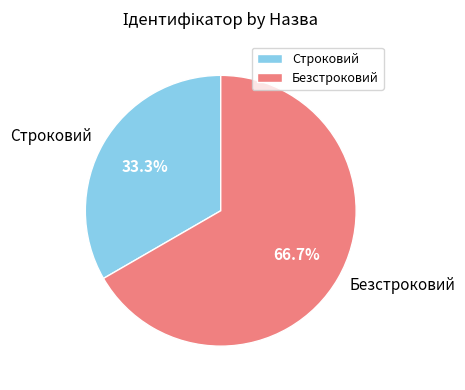

Rank the categories by value from highest to lowest.

Безстроковий, Строковий